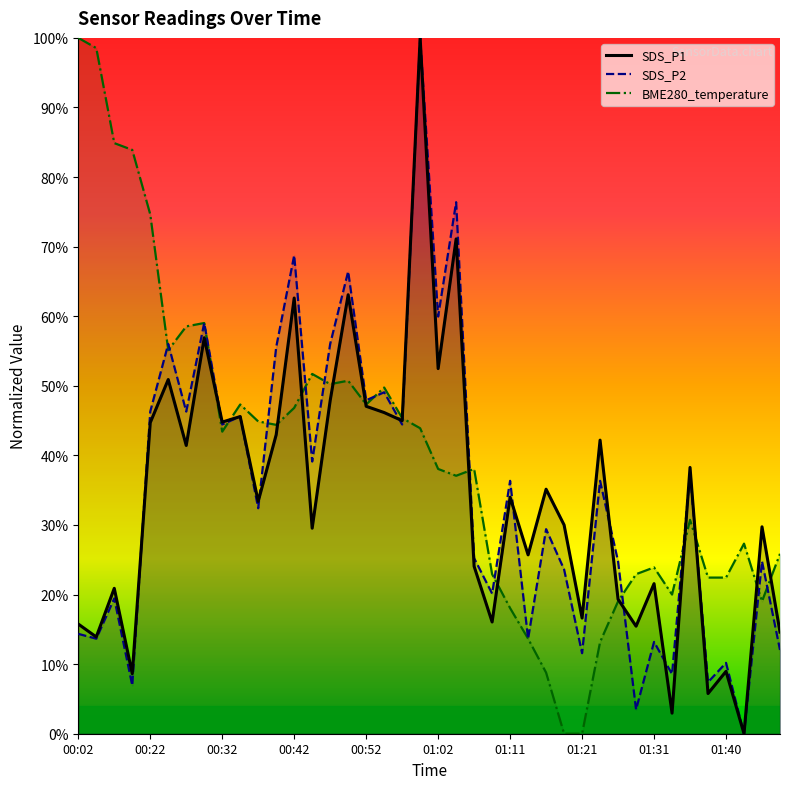

Which category has the highest value across all series?

19